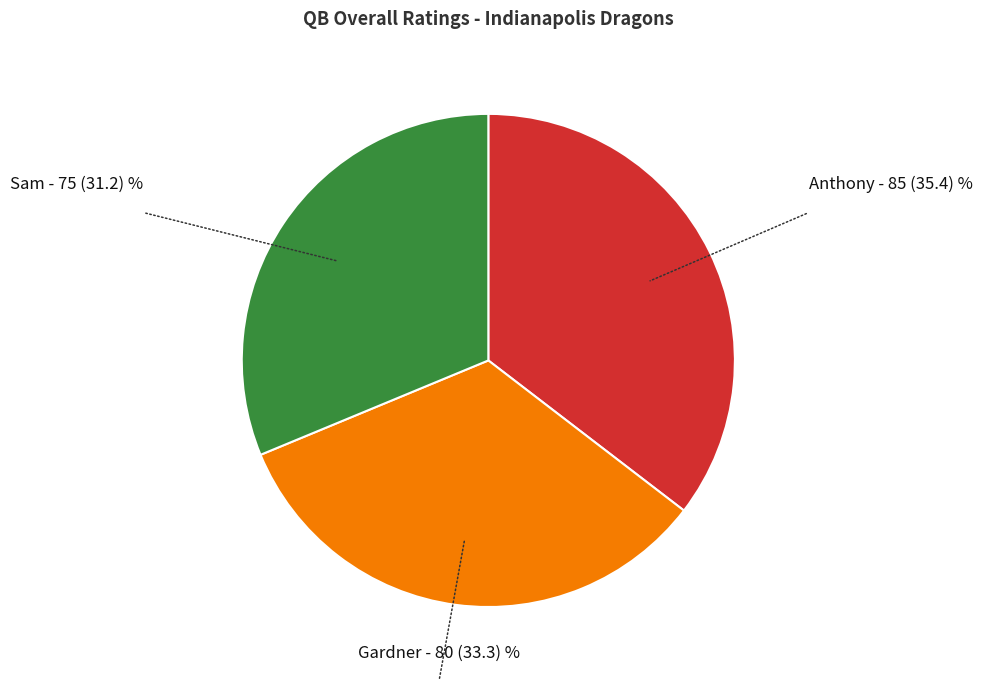

What is the largest slice in the pie chart?

Anthony